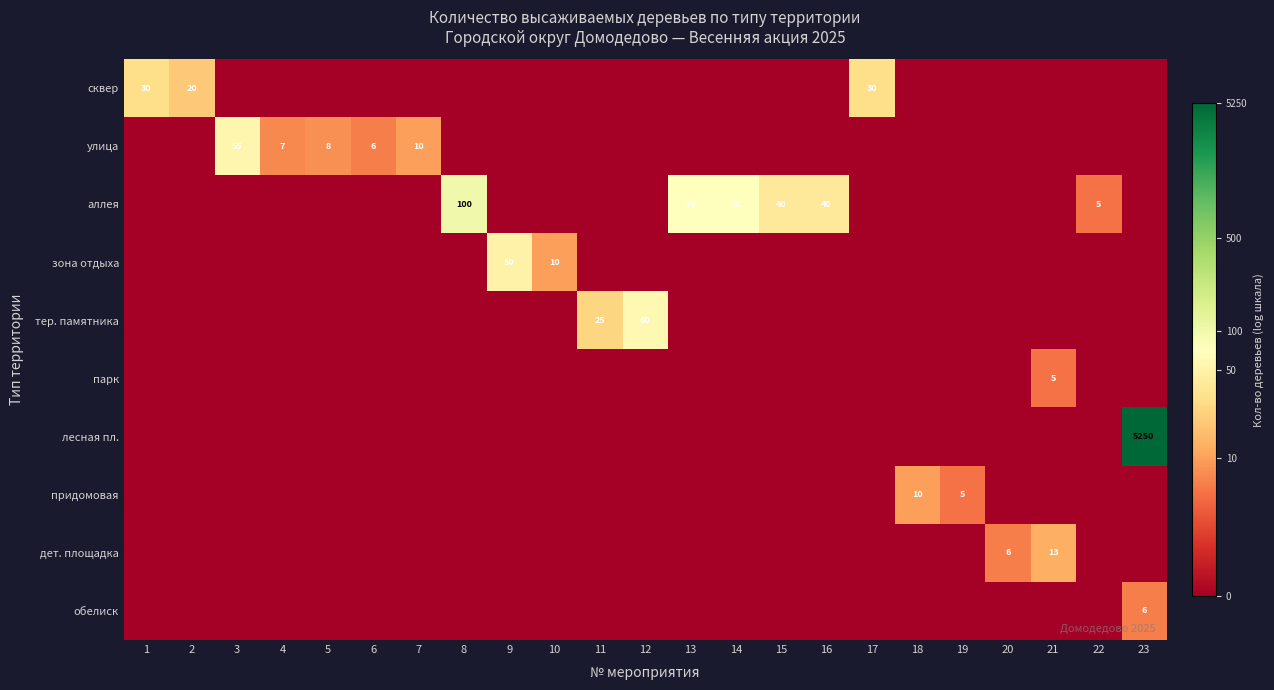

Rank the categories by улица value from highest to lowest.

3, 7, 5, 4, 6, 1, 2, 8, 9, 10, 11, 12, 13, 14, 15, 16, 17, 18, 19, 20, 21, 22, 23